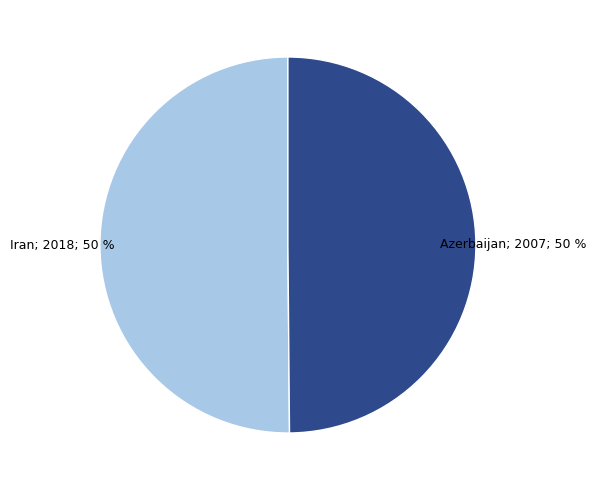

To the nearest percent, what is the average slice percentage?

50%